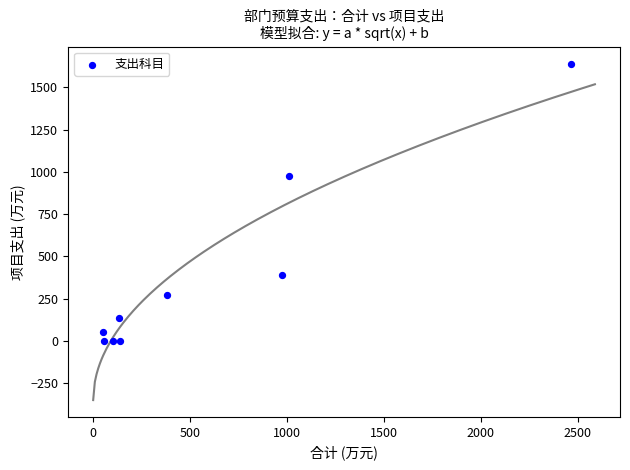

What Y value in the scatter plot is closest to 820?

976.6